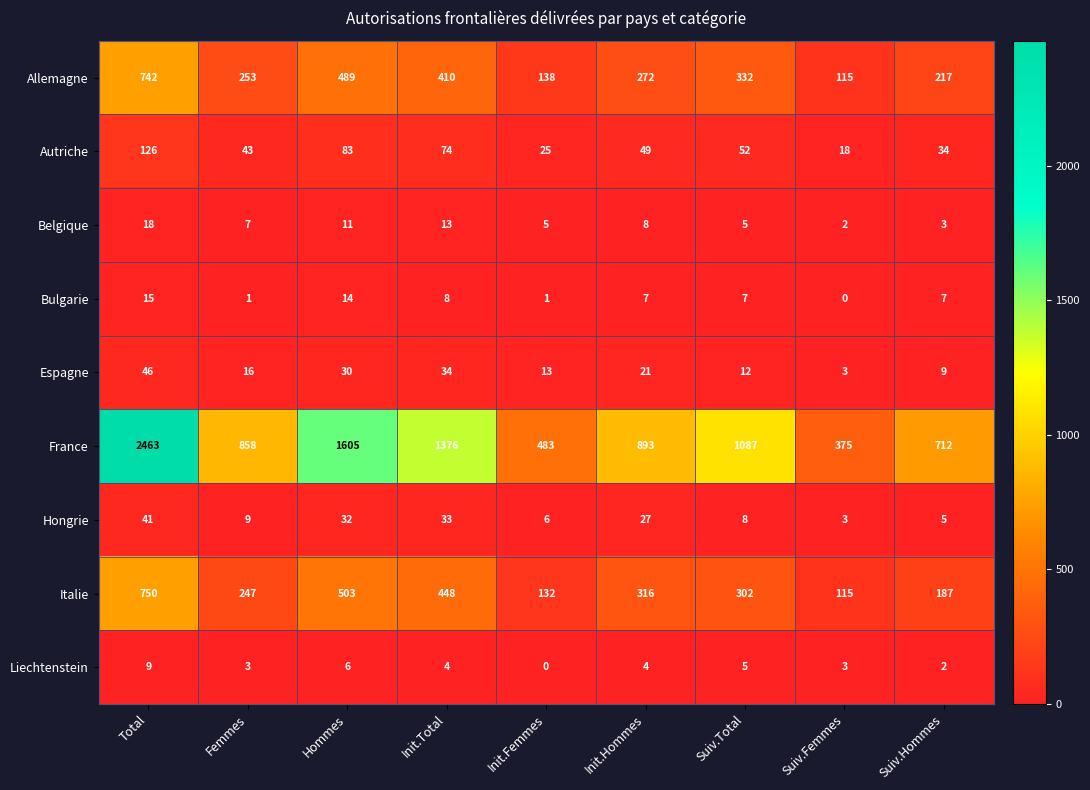

What is the total value across all series at Suiv.Total?

1810